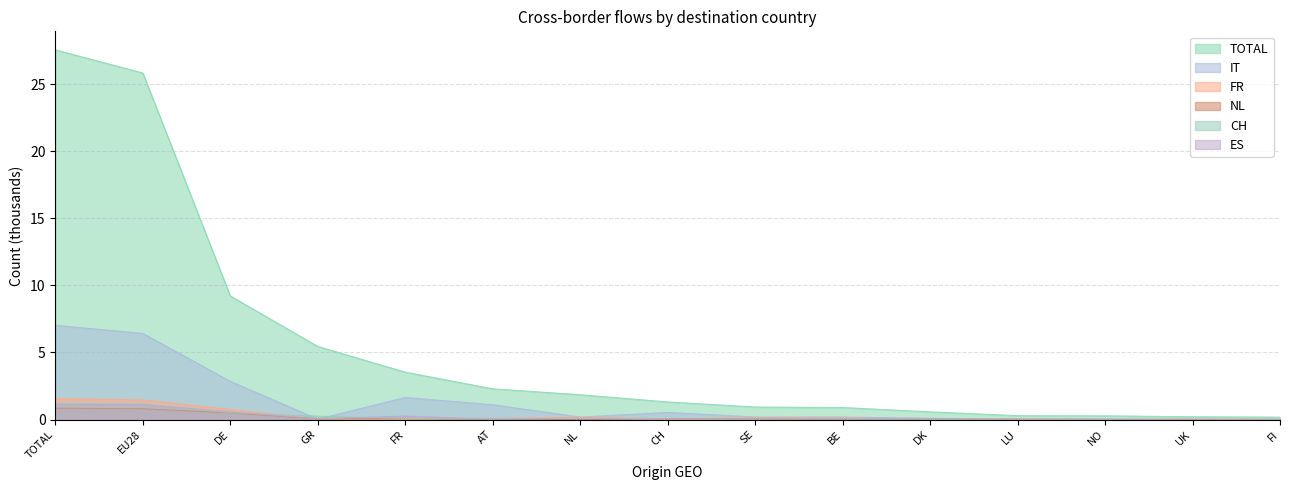

True or false: TOTAL has a value of 1.8 at NL.

True